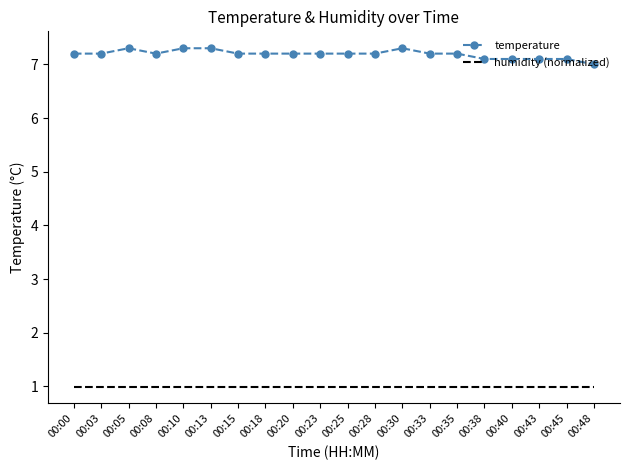

What is the average value of the humidity (normalized) series?

1.0